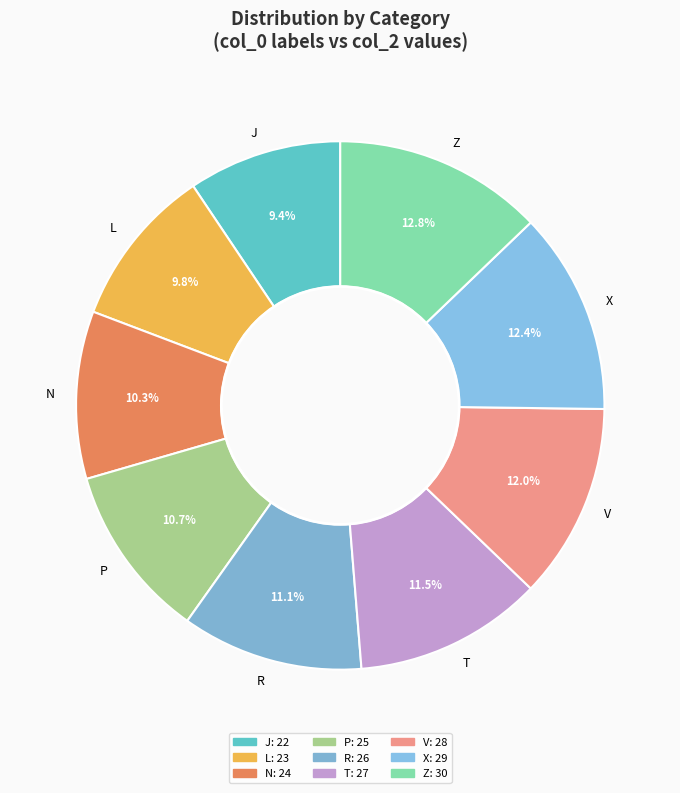

How many slices are in this pie chart?

9